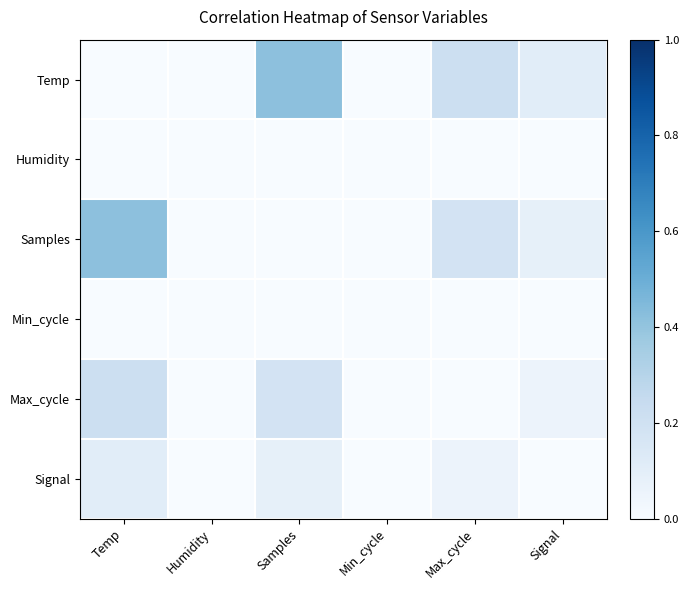

Which category has the highest value across all series?

Samples